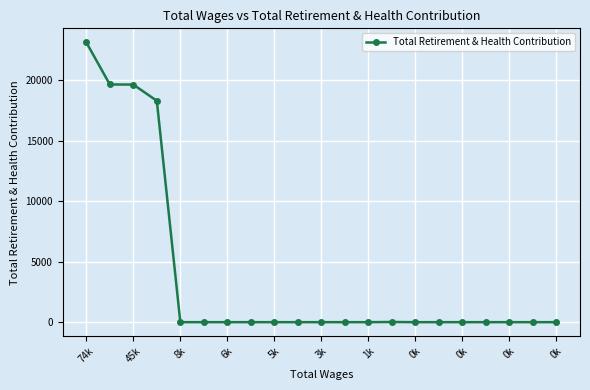

True or false: there are more than 0 points higher than both neighbors.

True